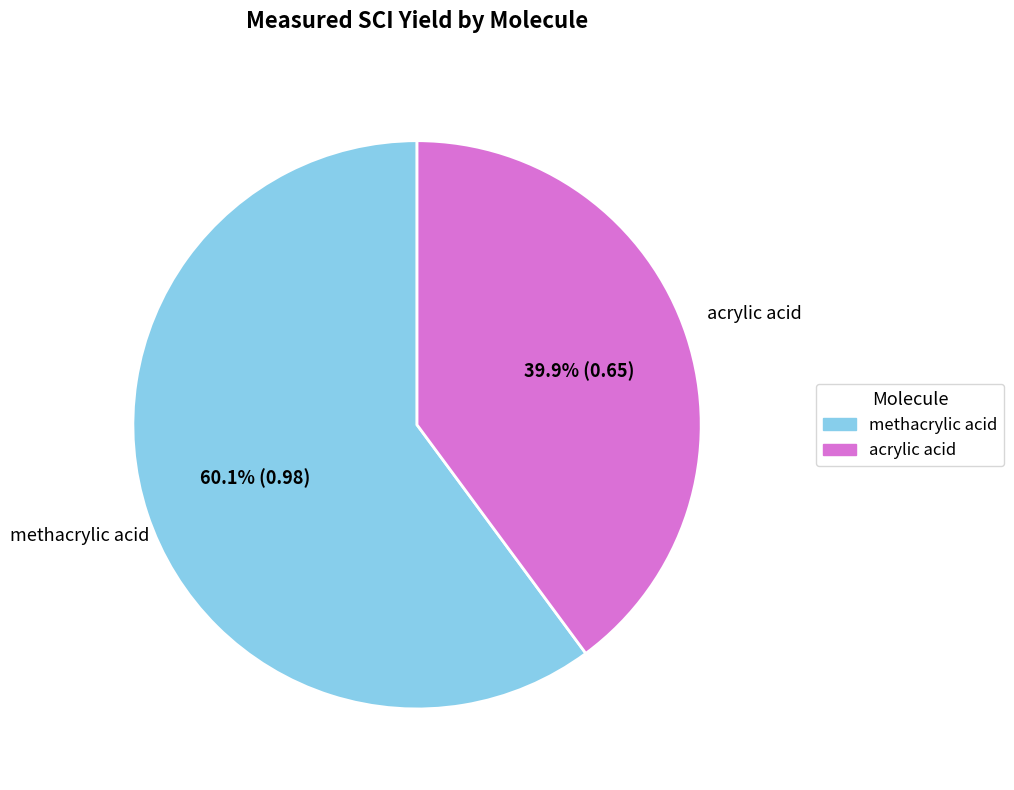

The acrylic acid slice represents 40% of the pie. True or false?

True